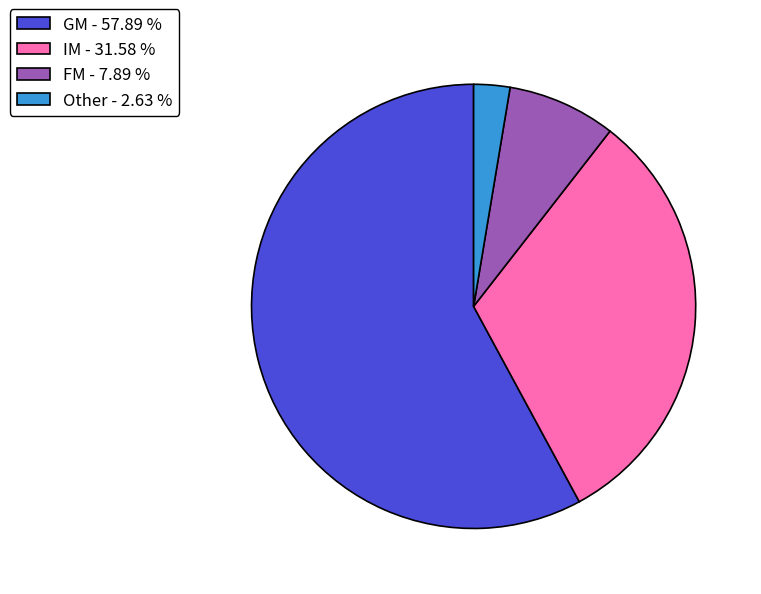

Which slice is the largest?

GM - 57.89 %